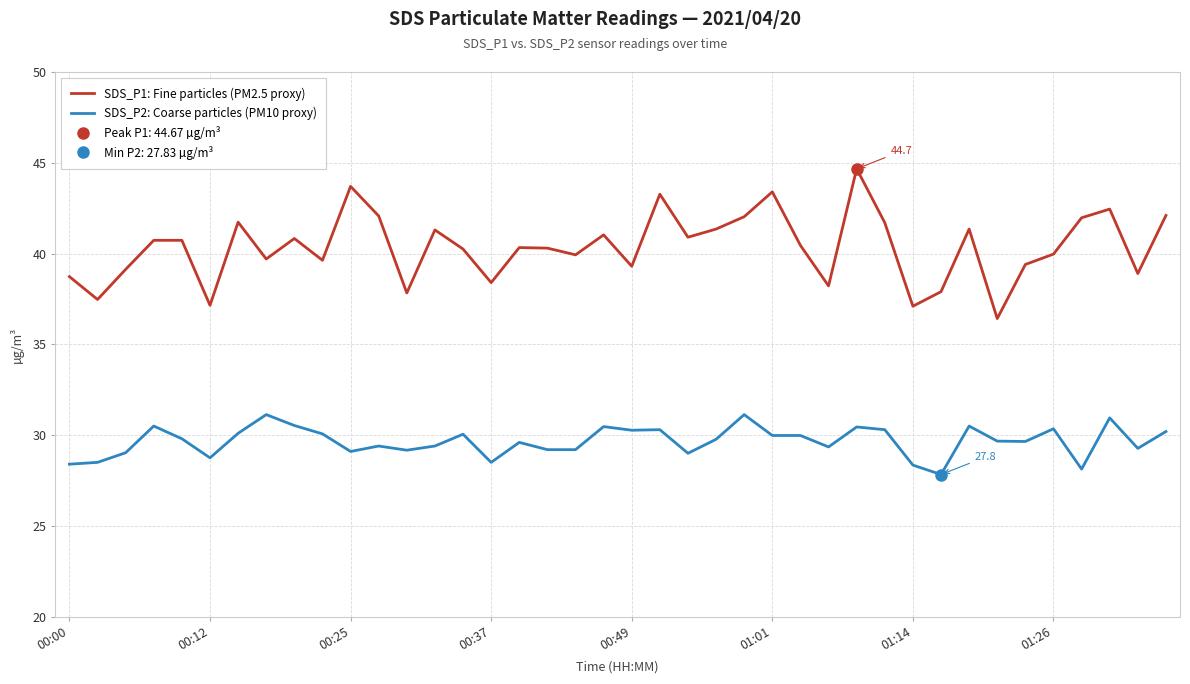

Which category has the highest value across all series?

28